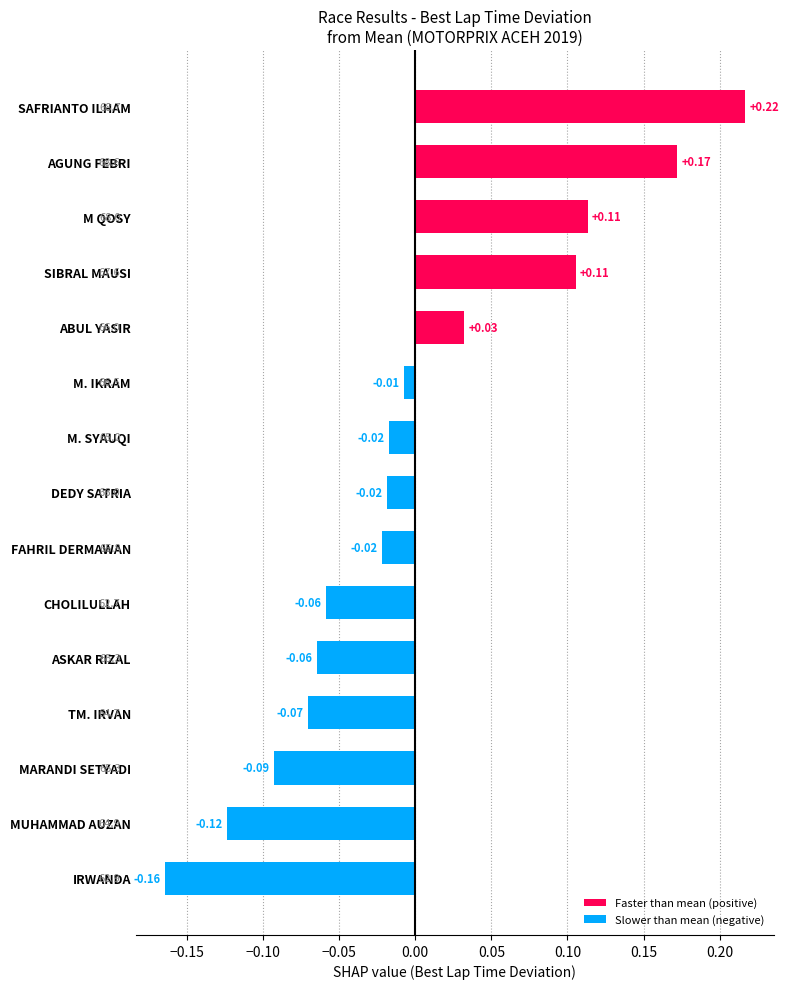

What is the difference between the maximum and minimum values?

0.4